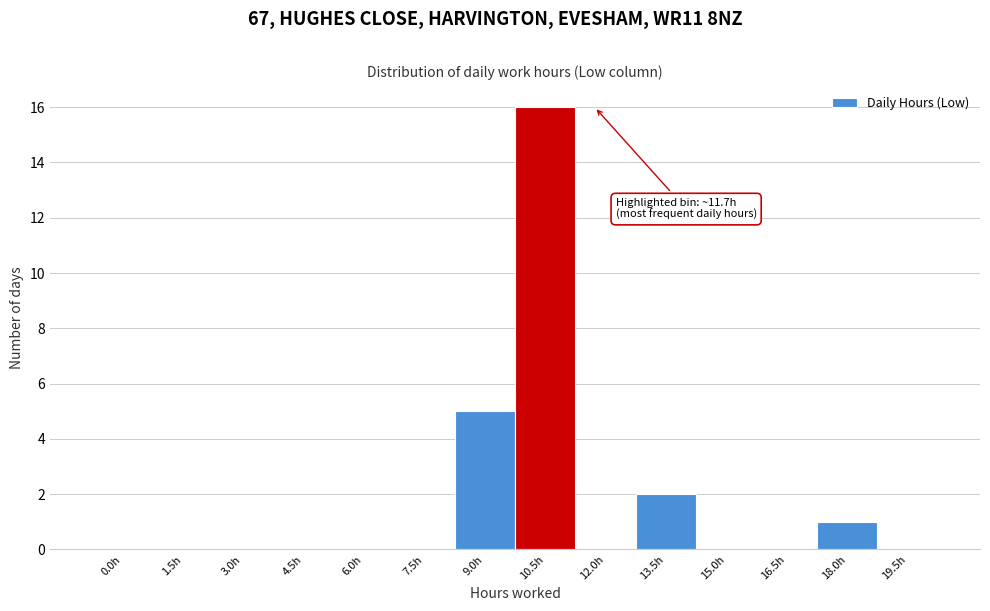

Reading left to right, transcribe all the data shown in this chart.

0.0h=0	1.5h=0	3.0h=0	4.5h=0	6.0h=0	7.5h=0	9.0h=5	10.5h=16	12.0h=0	13.5h=2	15.0h=0	16.5h=0	18.0h=1	19.5h=0